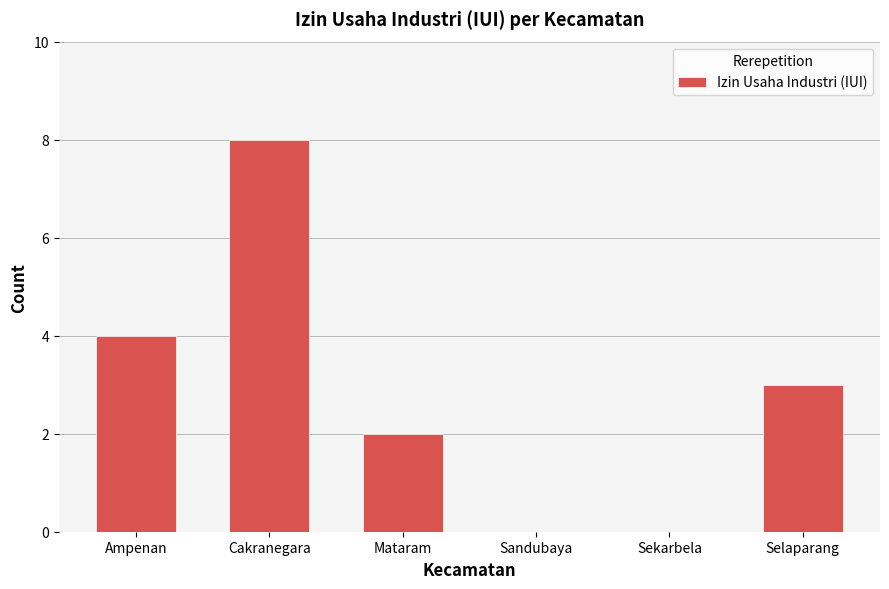

Reading left to right, list all the values displayed in this chart.

4	8	2	0	0	3